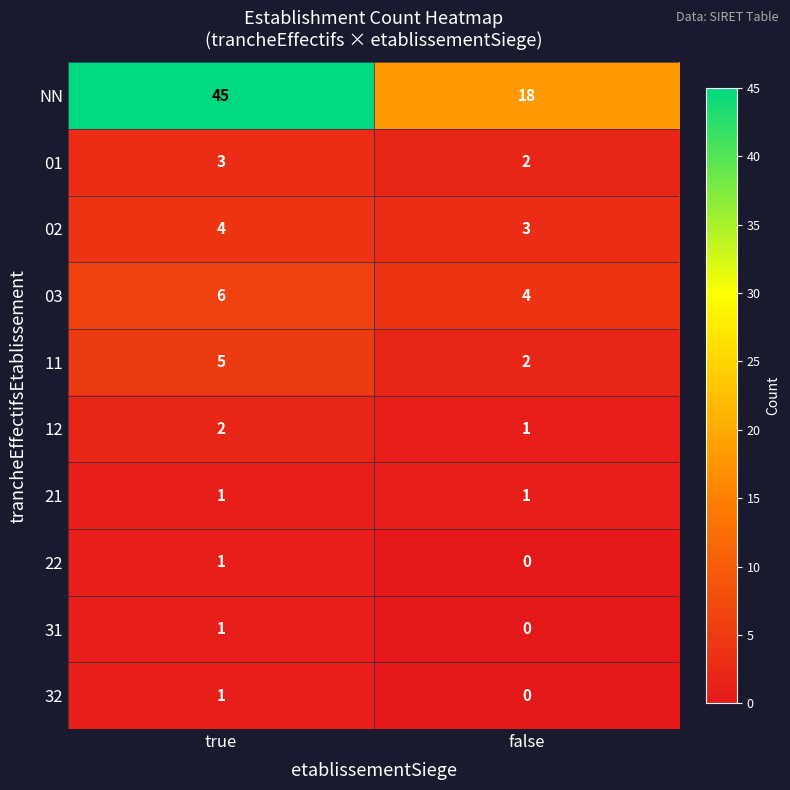

At which category does the chart reach its peak across all series?

true